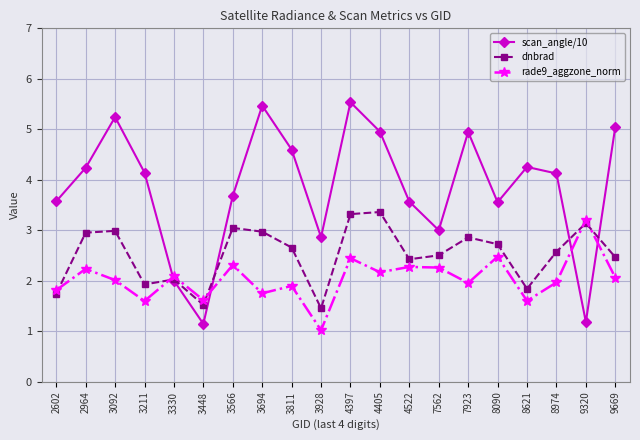

What is the difference between the highest and lowest values at 3928?

1.8